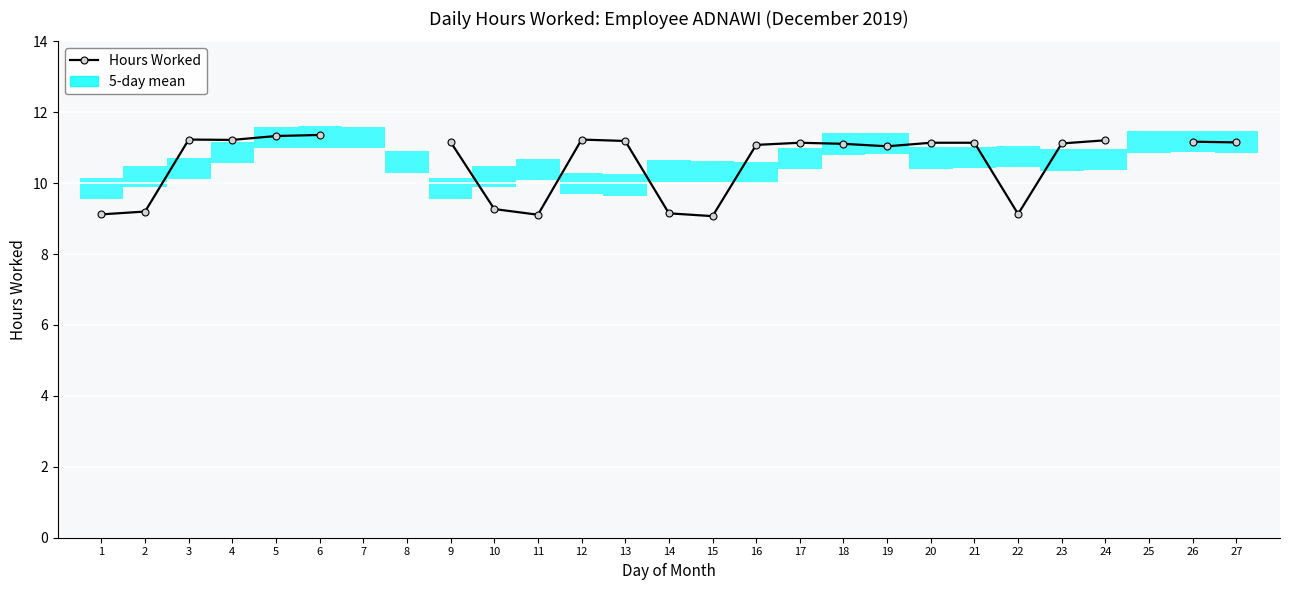

At which label is the value closest to 10?

10